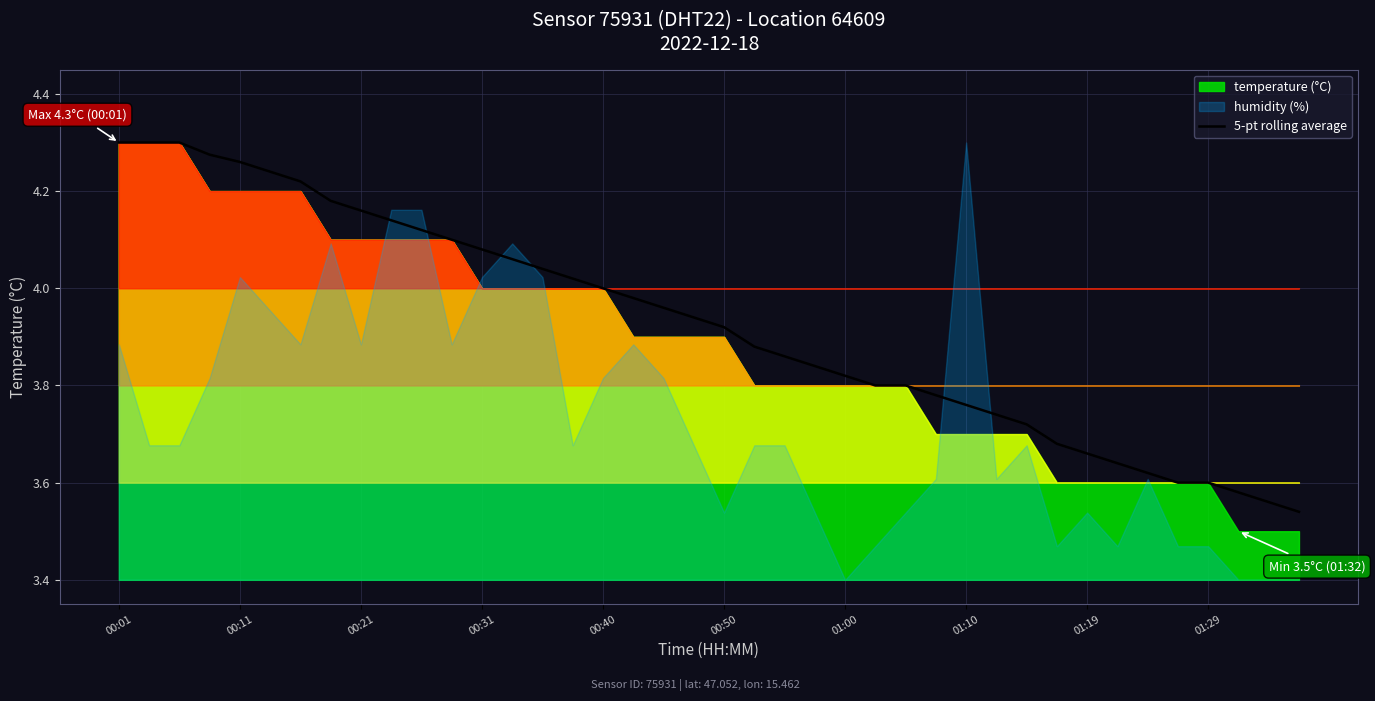

How many categories are shown in the chart?

40